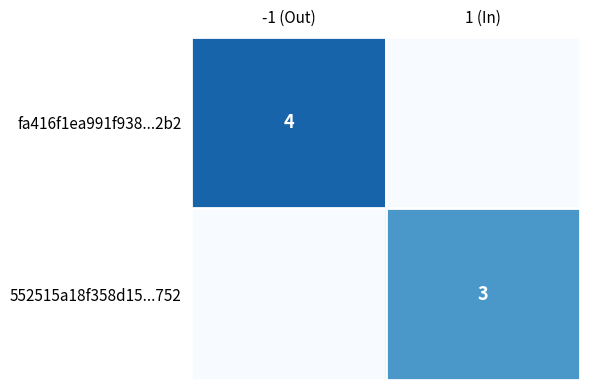

What is the spread (max minus min) of values at 1 (In)?

3